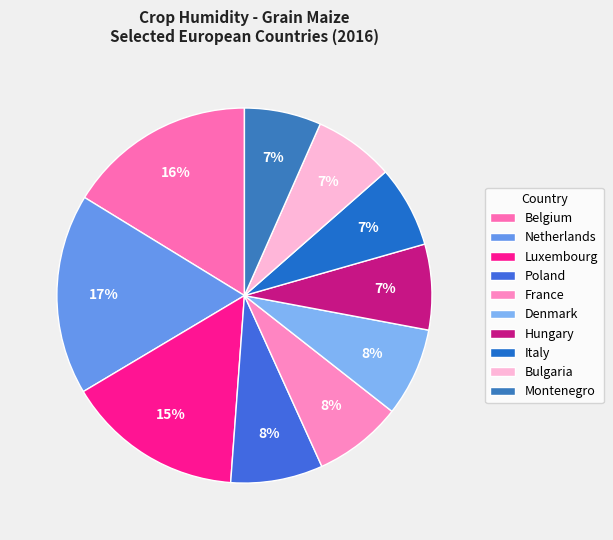

Which slice is the largest?

Netherlands